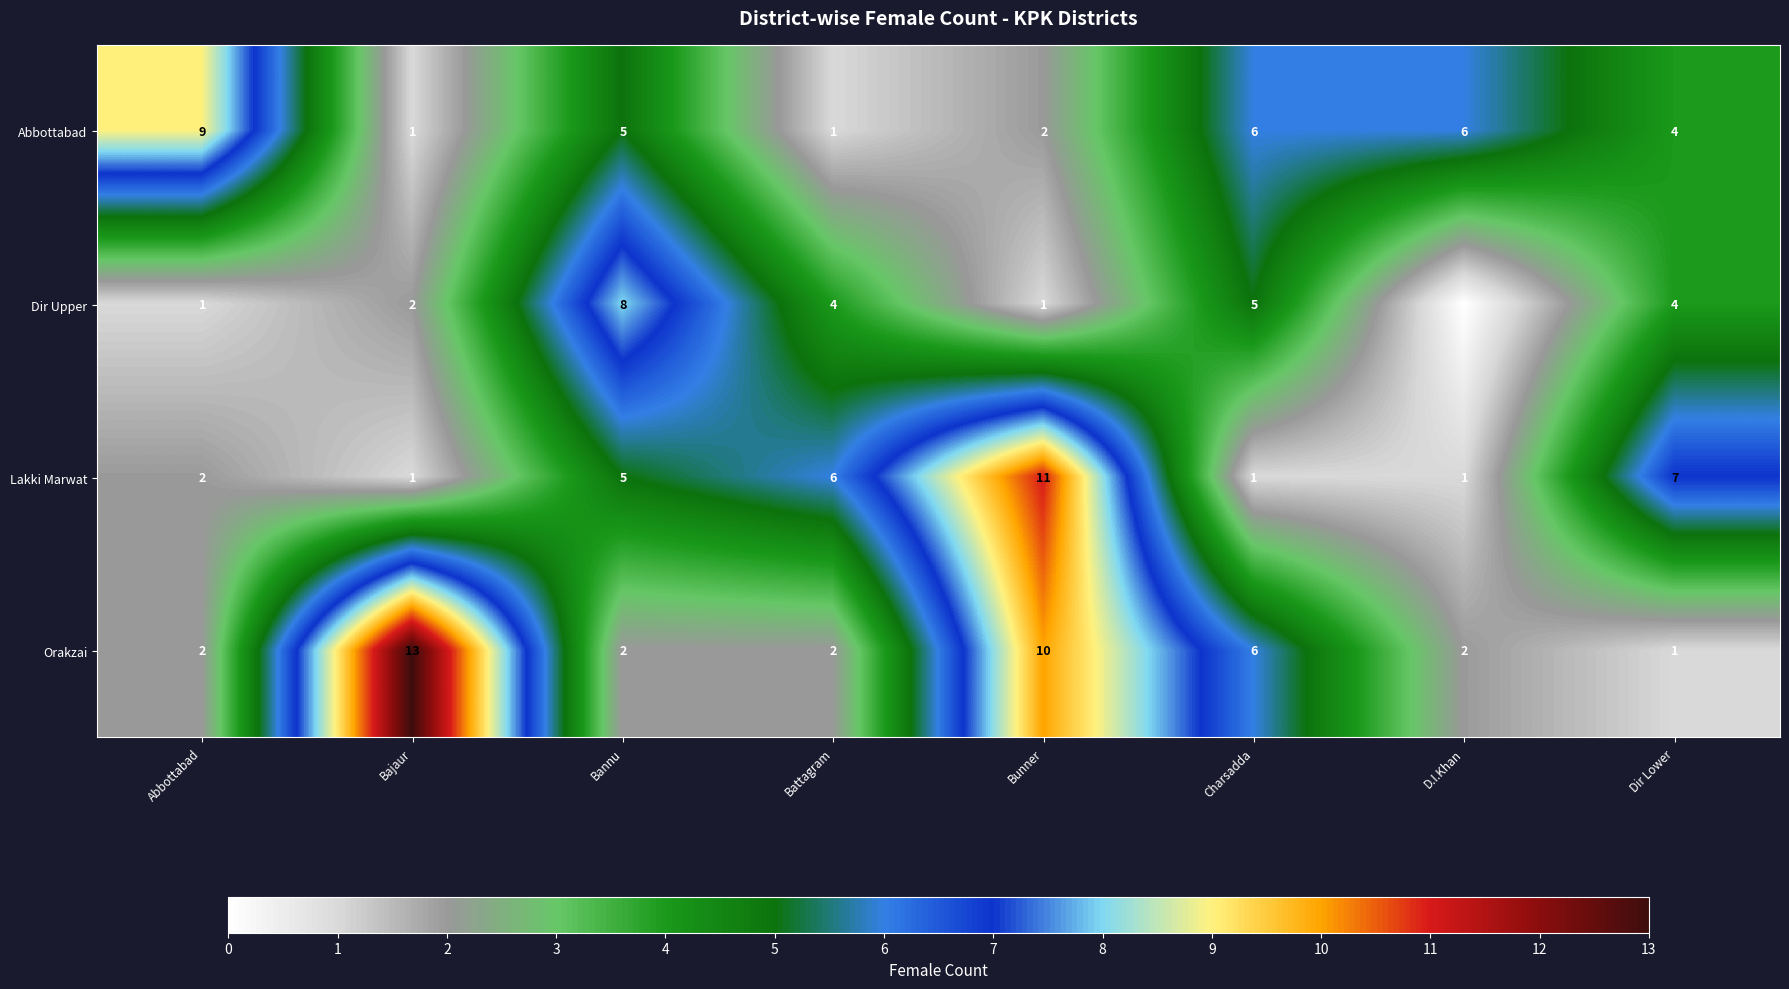

Which label corresponds to the smallest value in the chart?

D.I.Khan